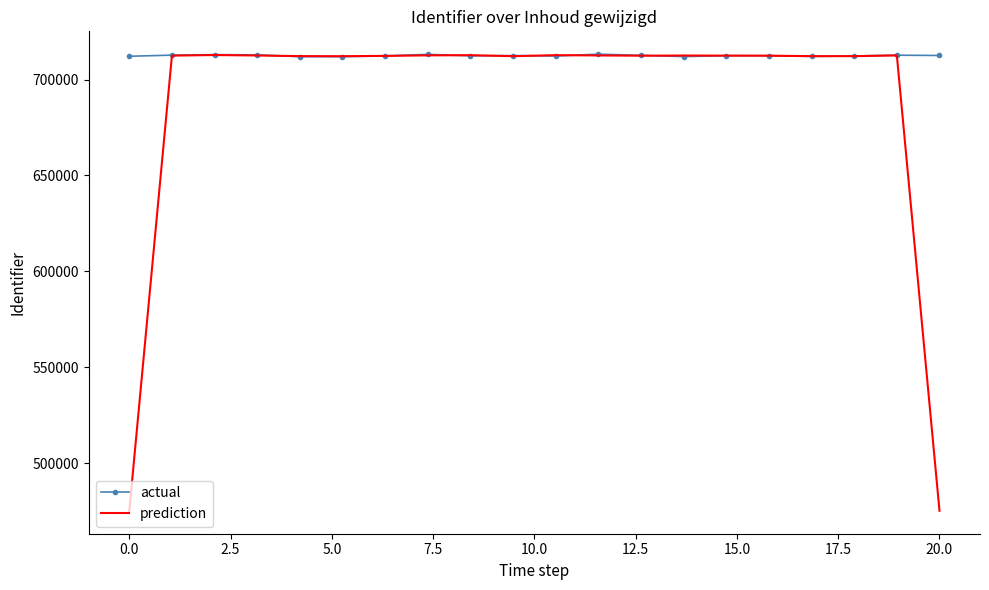

What is the minimum value shown in the chart?

475037.5